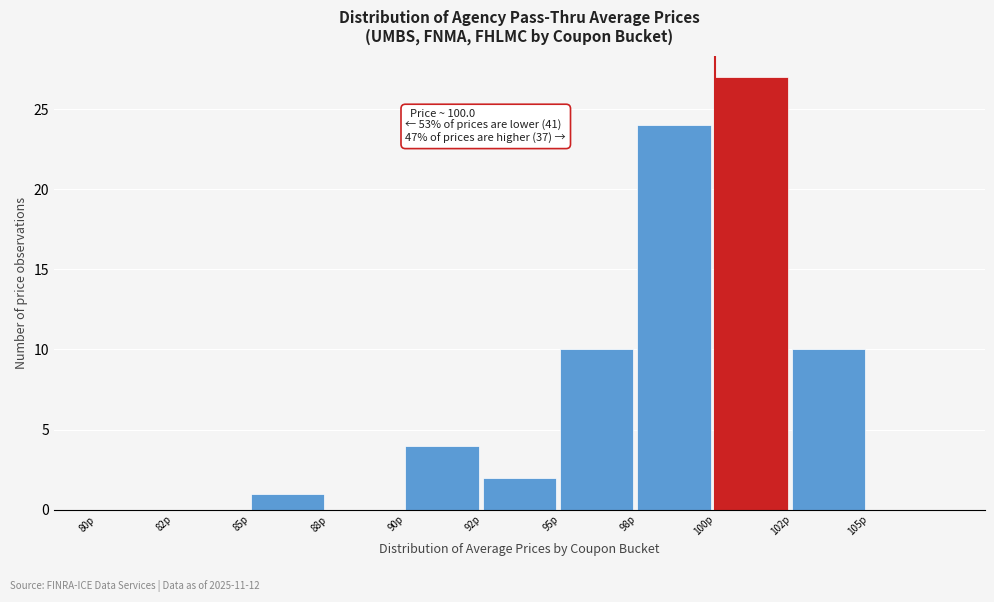

Reading left to right, extract all data points from this chart.

80p=0	82p=0	85p=1	88p=0	90p=4	92p=2	95p=10	98p=24	100p=27	102p=10	105p=0